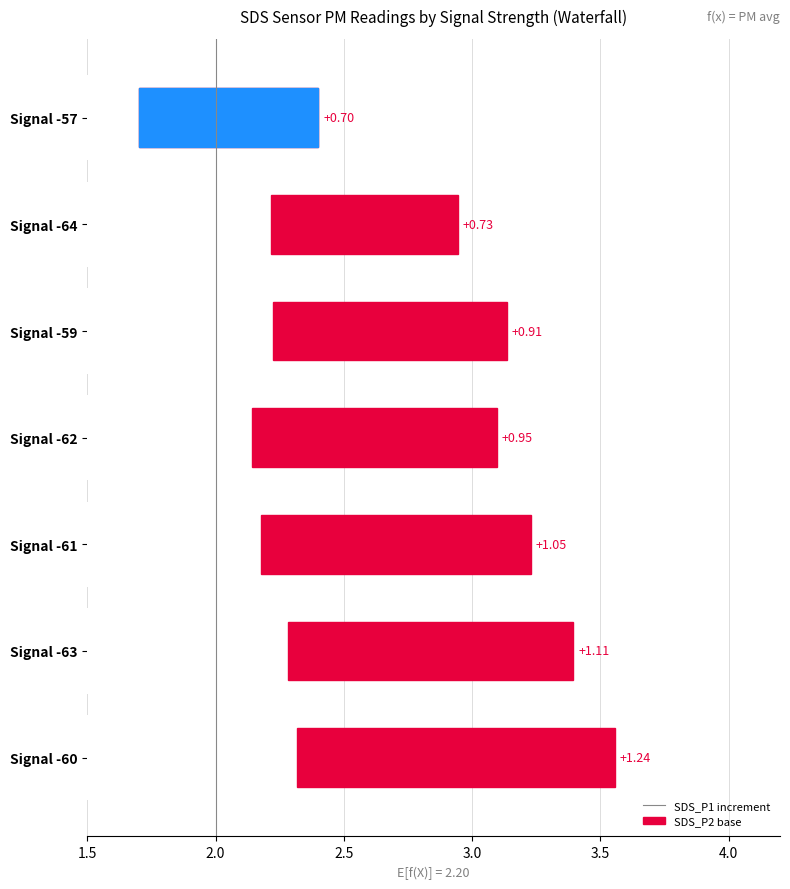

Between Signal -59 and Signal -60, which is larger?

Signal -60